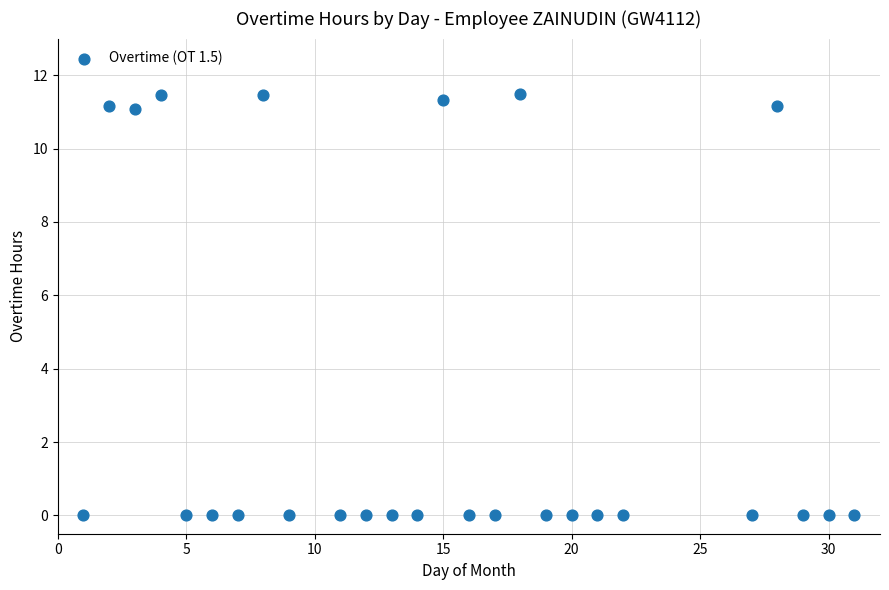

What is the range of X values (max minus min)?

30.0